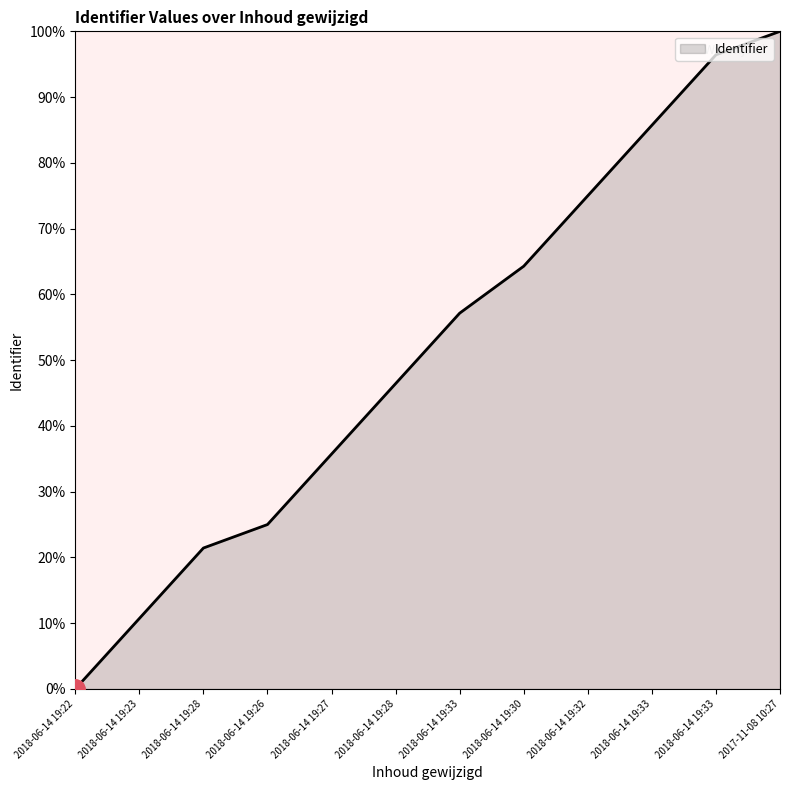

How many distinct data groups are displayed?

1